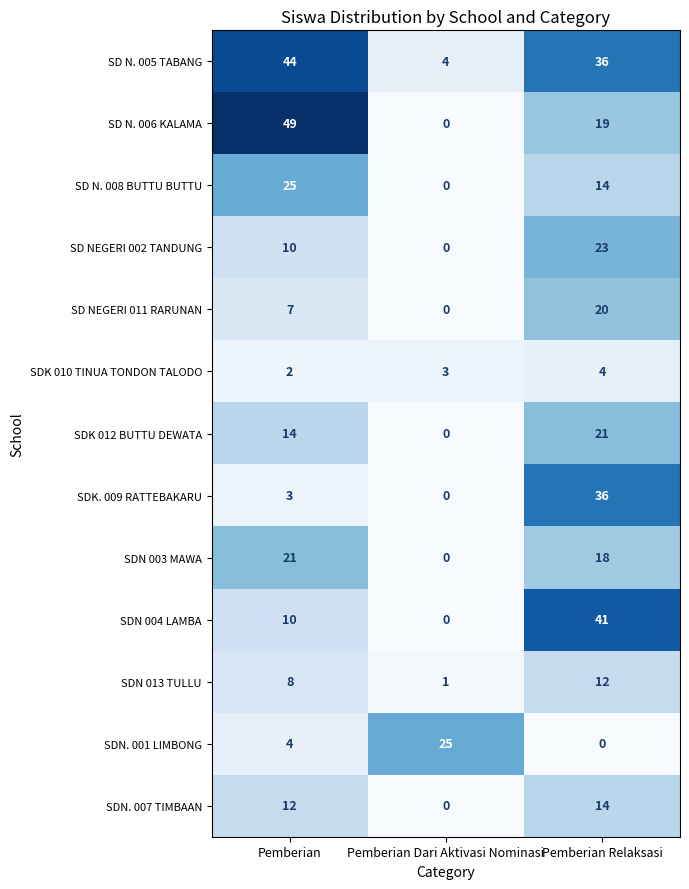

What is the sum of all SDN 013 TULLU values?

21